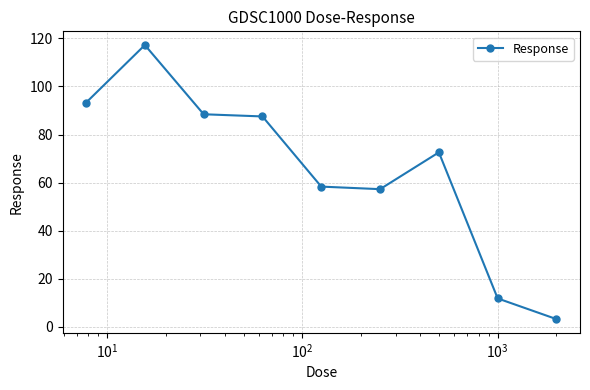

What is the minimum value shown in the chart?

3.2